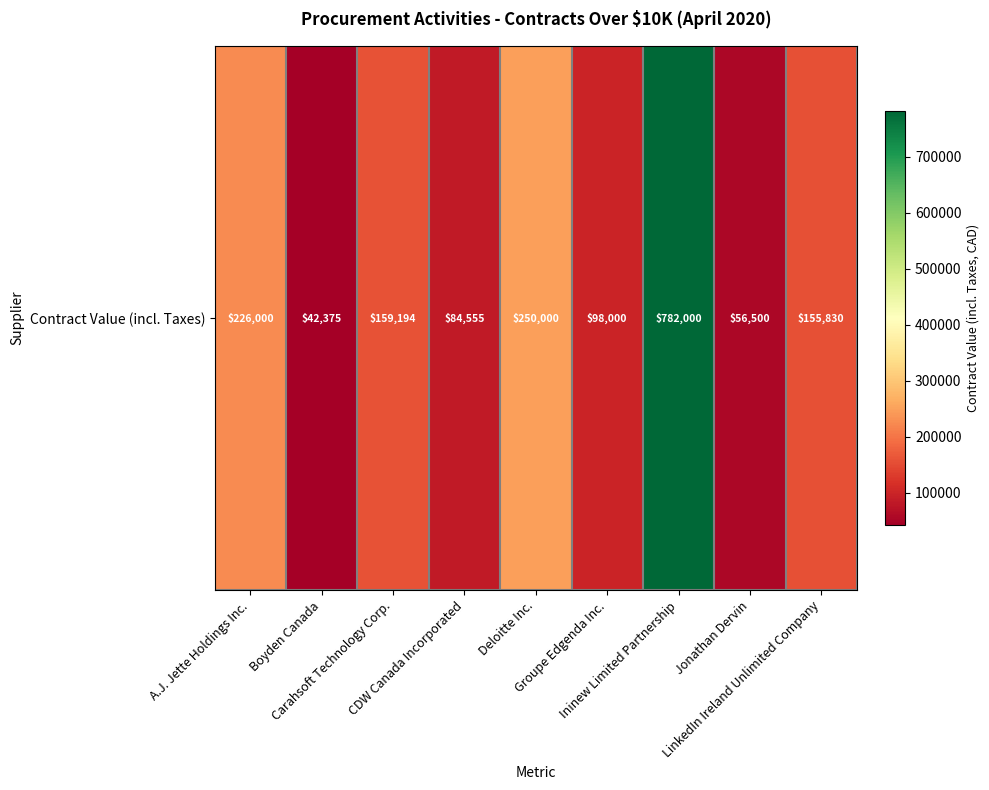

Reading right to left, transcribe all the data shown in this chart.

155830.0	56500.0	782000.0	98000.0	250000.0	84555.4	159194.0	42375.0	226000.0